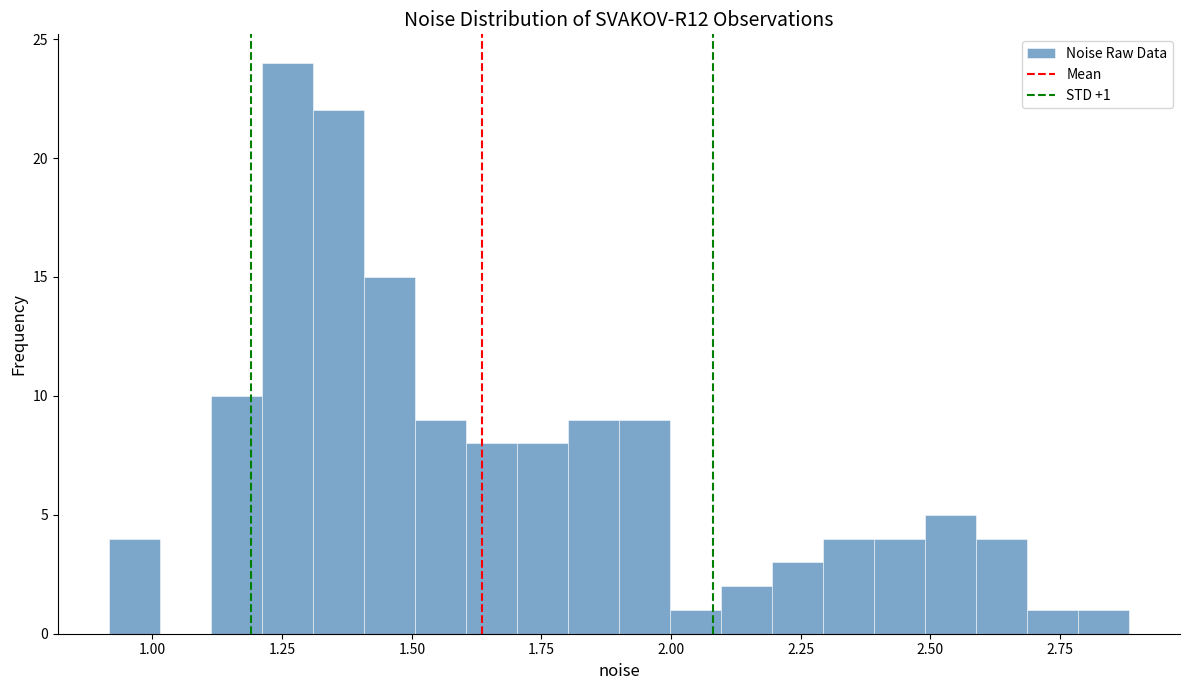

Read against the x-axis, roughly where is the centre of the tallest bar?

1.25